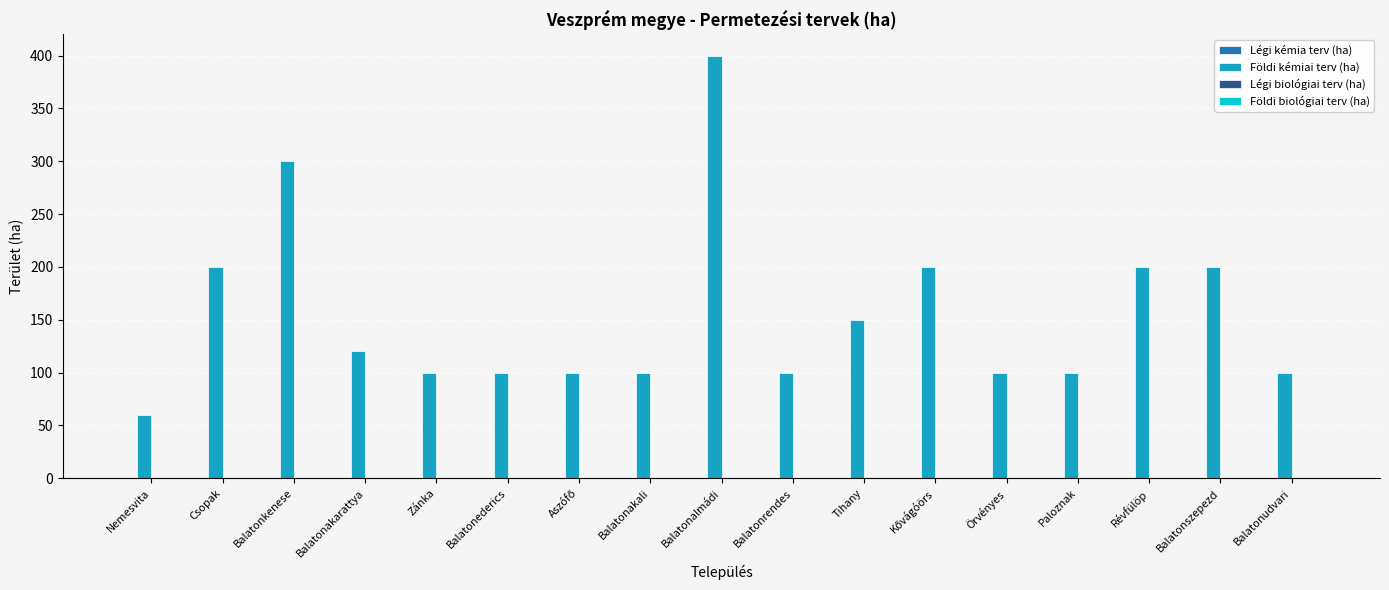

What is the sum of all values?

2630